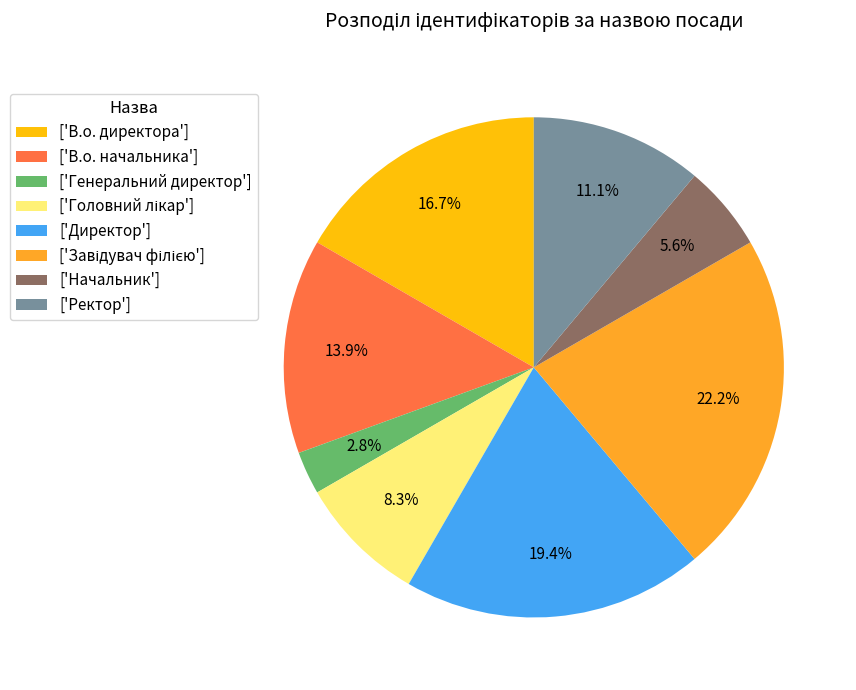

Combined, do ['В.о. директора'] and ['В.о. начальника'] account for over 50%?

No